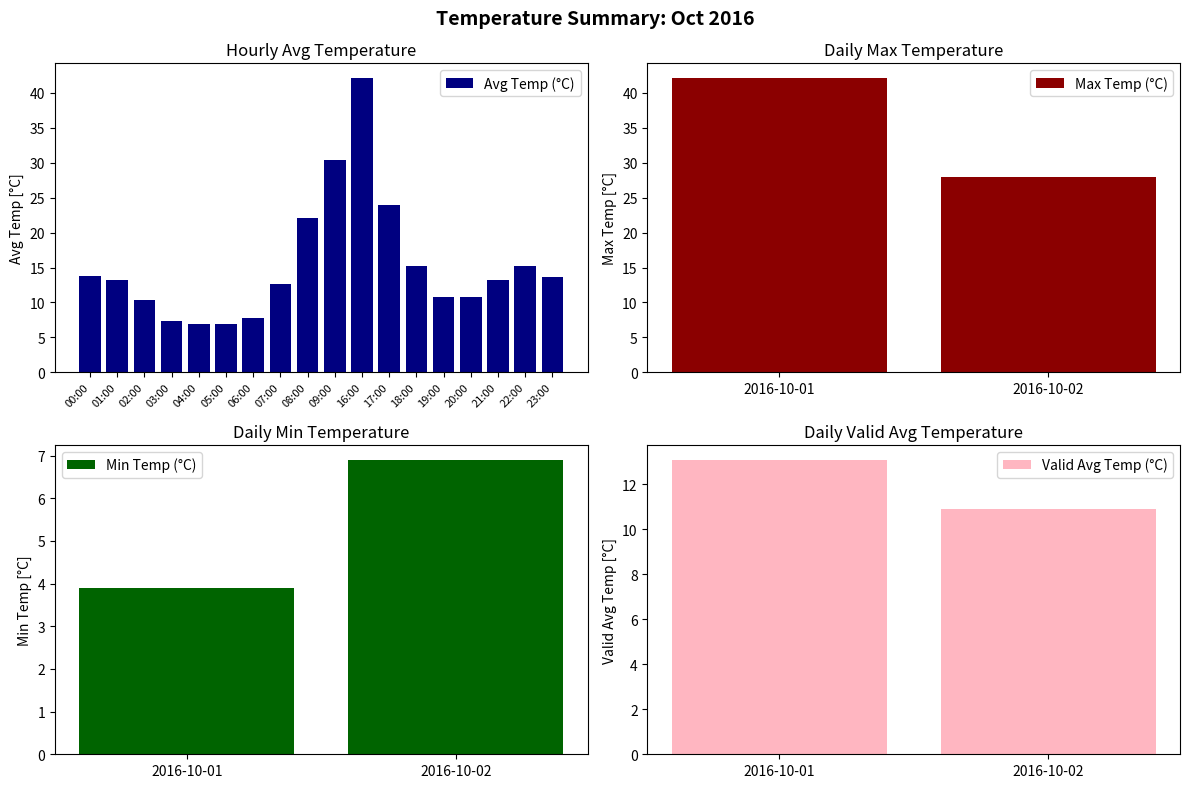

True or false: Avg Temp (°C) has a value of 3.8 at 04:00.

False